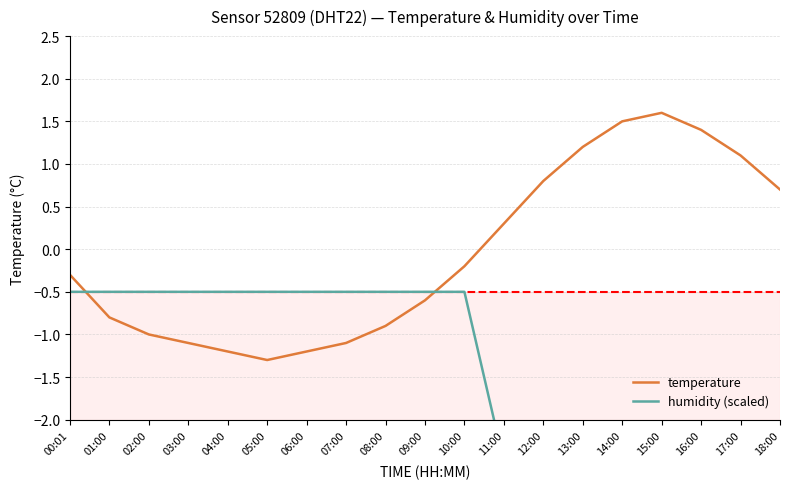

At how many categories does at least one series exceed -4?

19